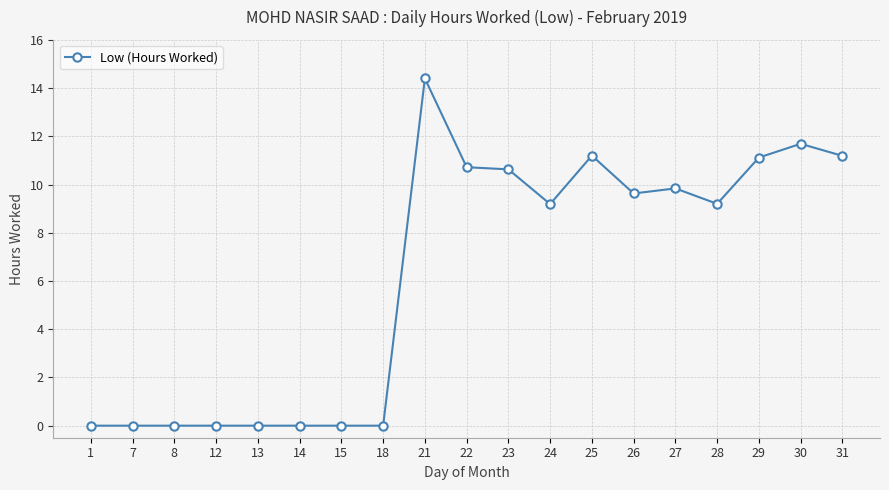

Where does the data first go above 9?

21